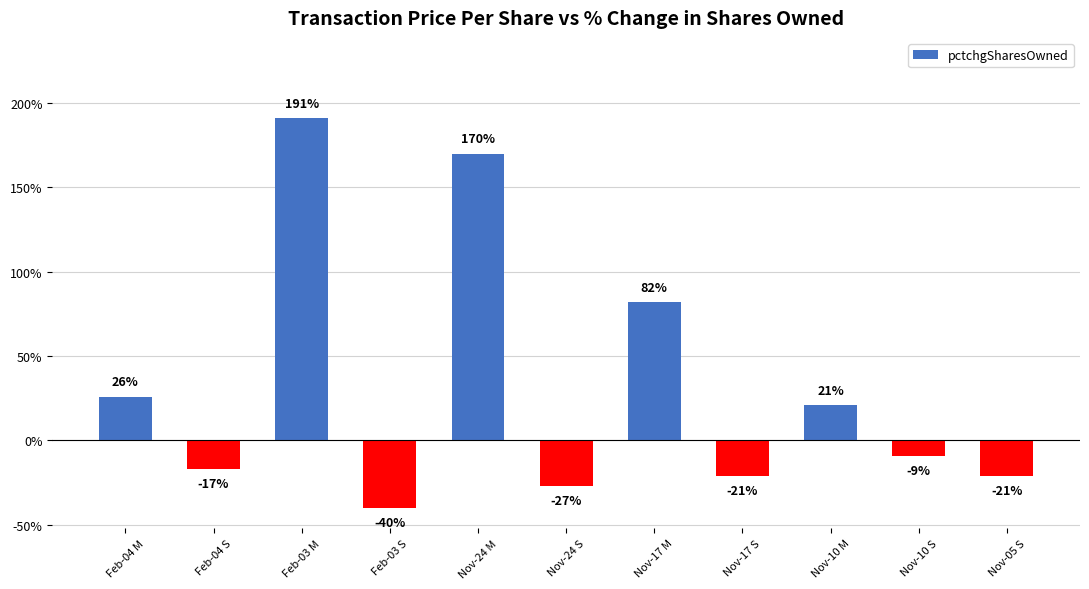

At which category does the chart reach its minimum across all series?

Feb-03 S